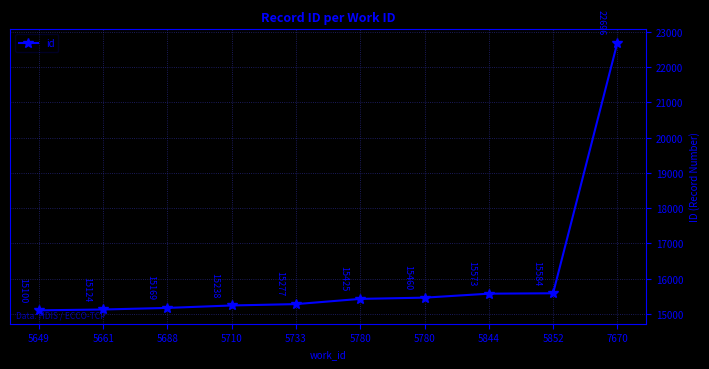

How many data points are less than 15425?

5